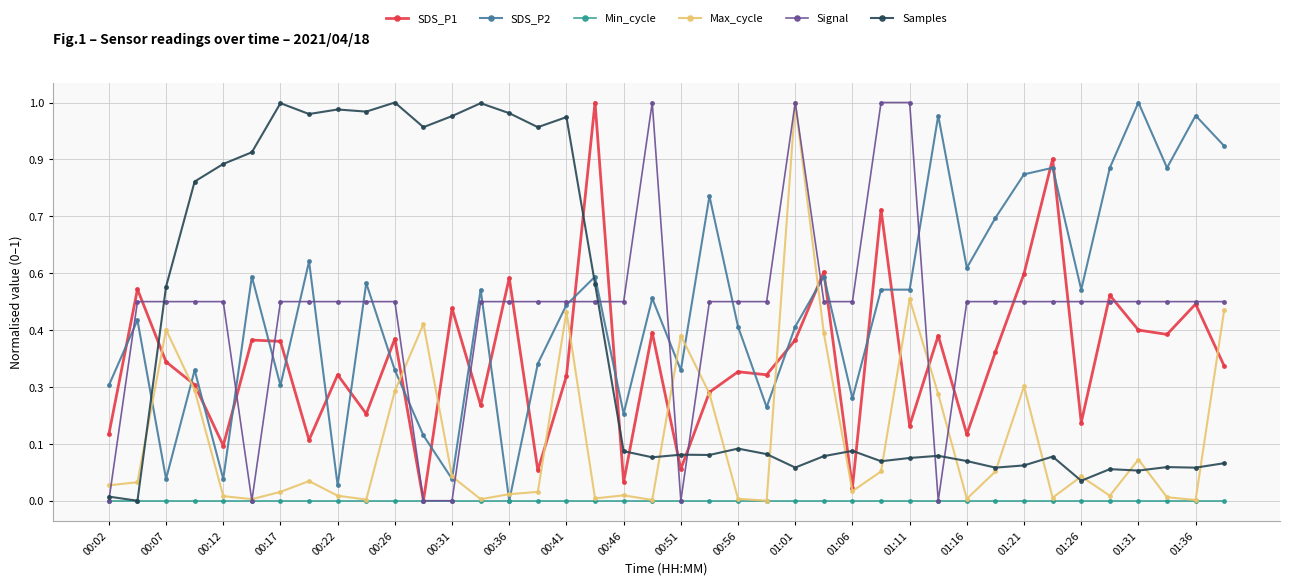

Does the chart have visible grid lines?

Yes